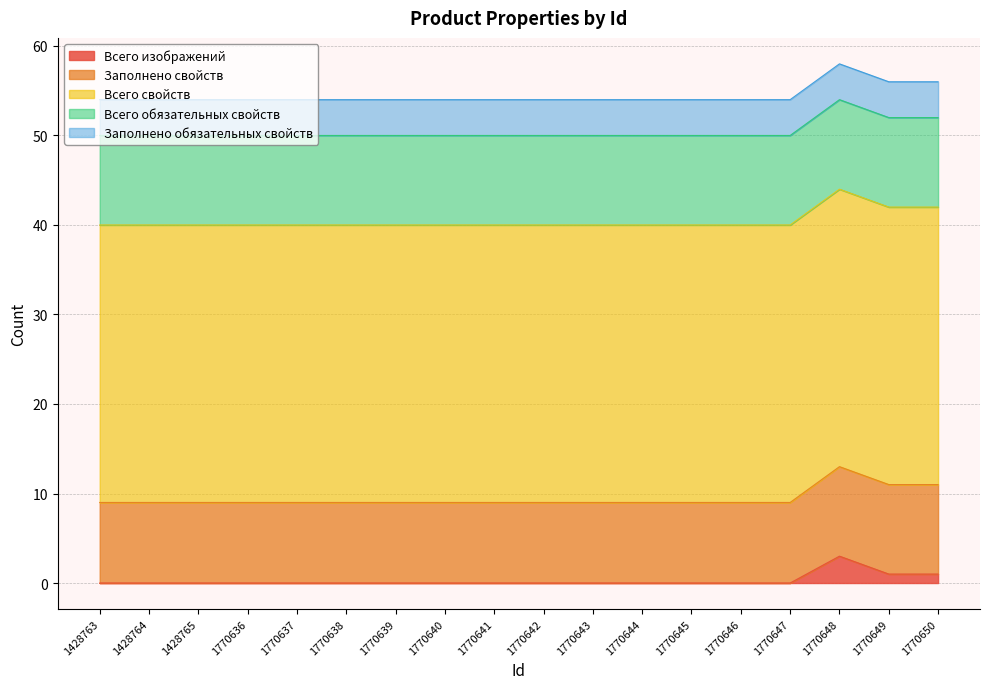

Rank the series by their maximum value, from highest to lowest.

Всего свойств, Заполнено свойств, Всего обязательных свойств, Заполнено обязательных свойств, Всего изображений